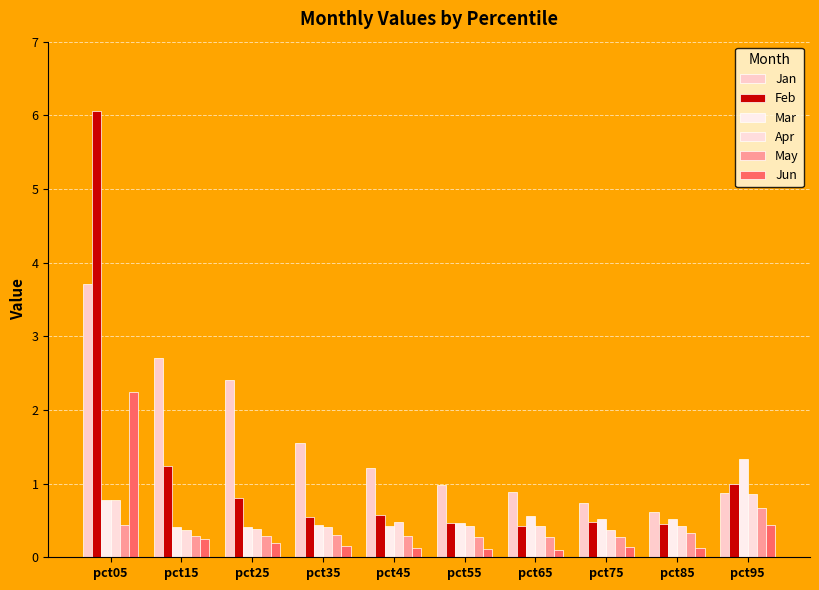

At which category is the sum across all series the highest?

pct05